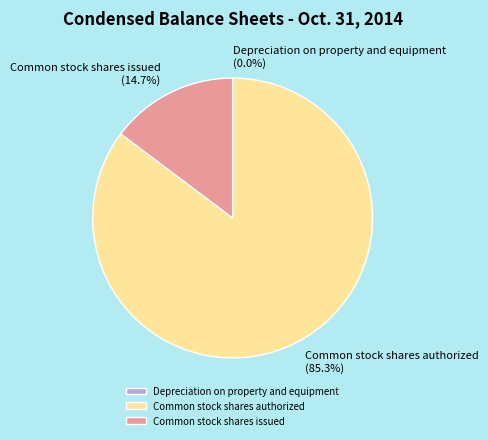

Is there any slice that represents more than half of the pie?

Yes